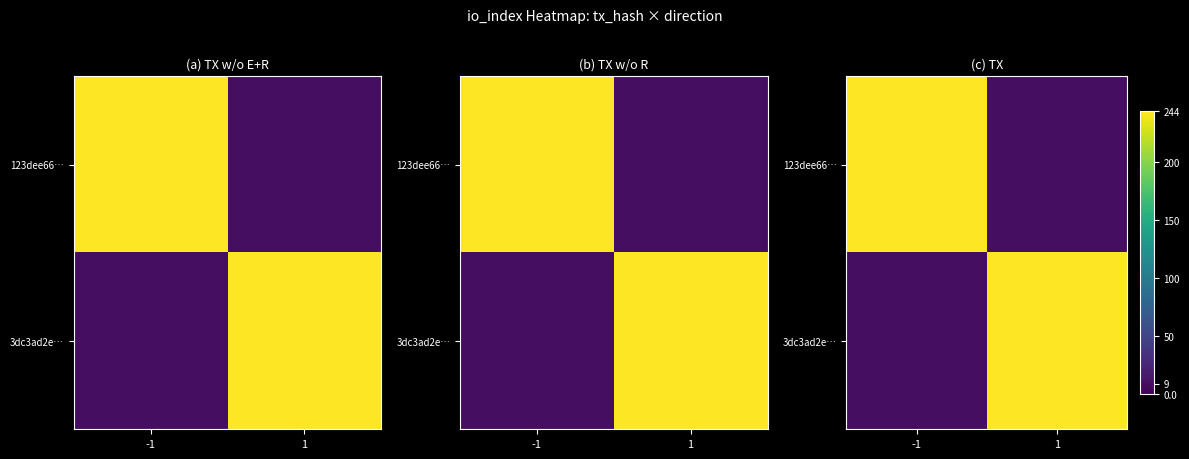

At which category is the sum across all series the highest?

-1